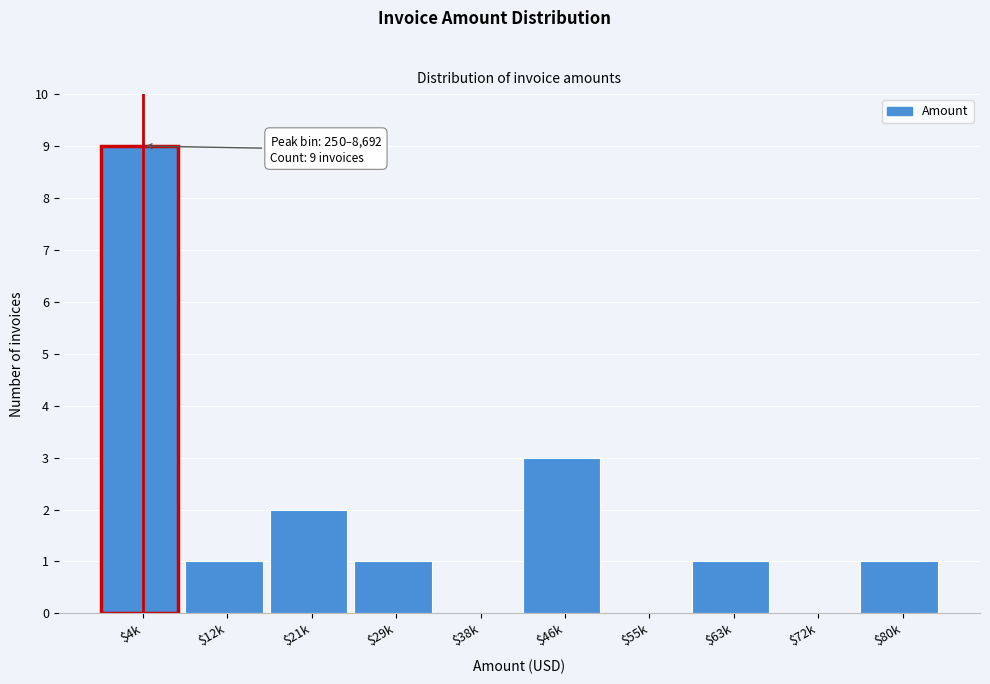

True or false: the data shows 1 at $12k.

True